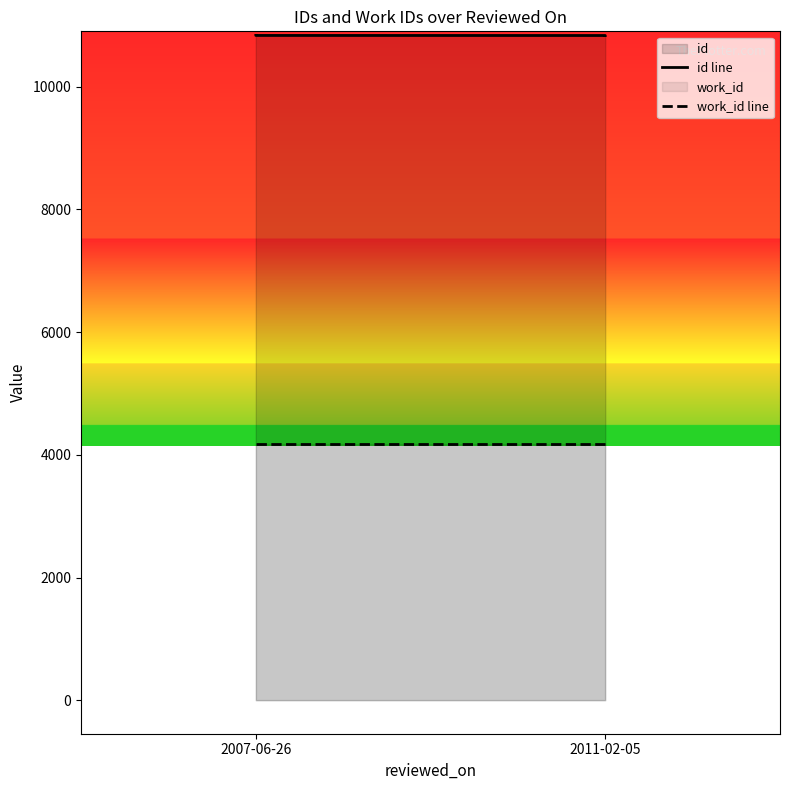

What is the maximum value shown in the chart?

10834